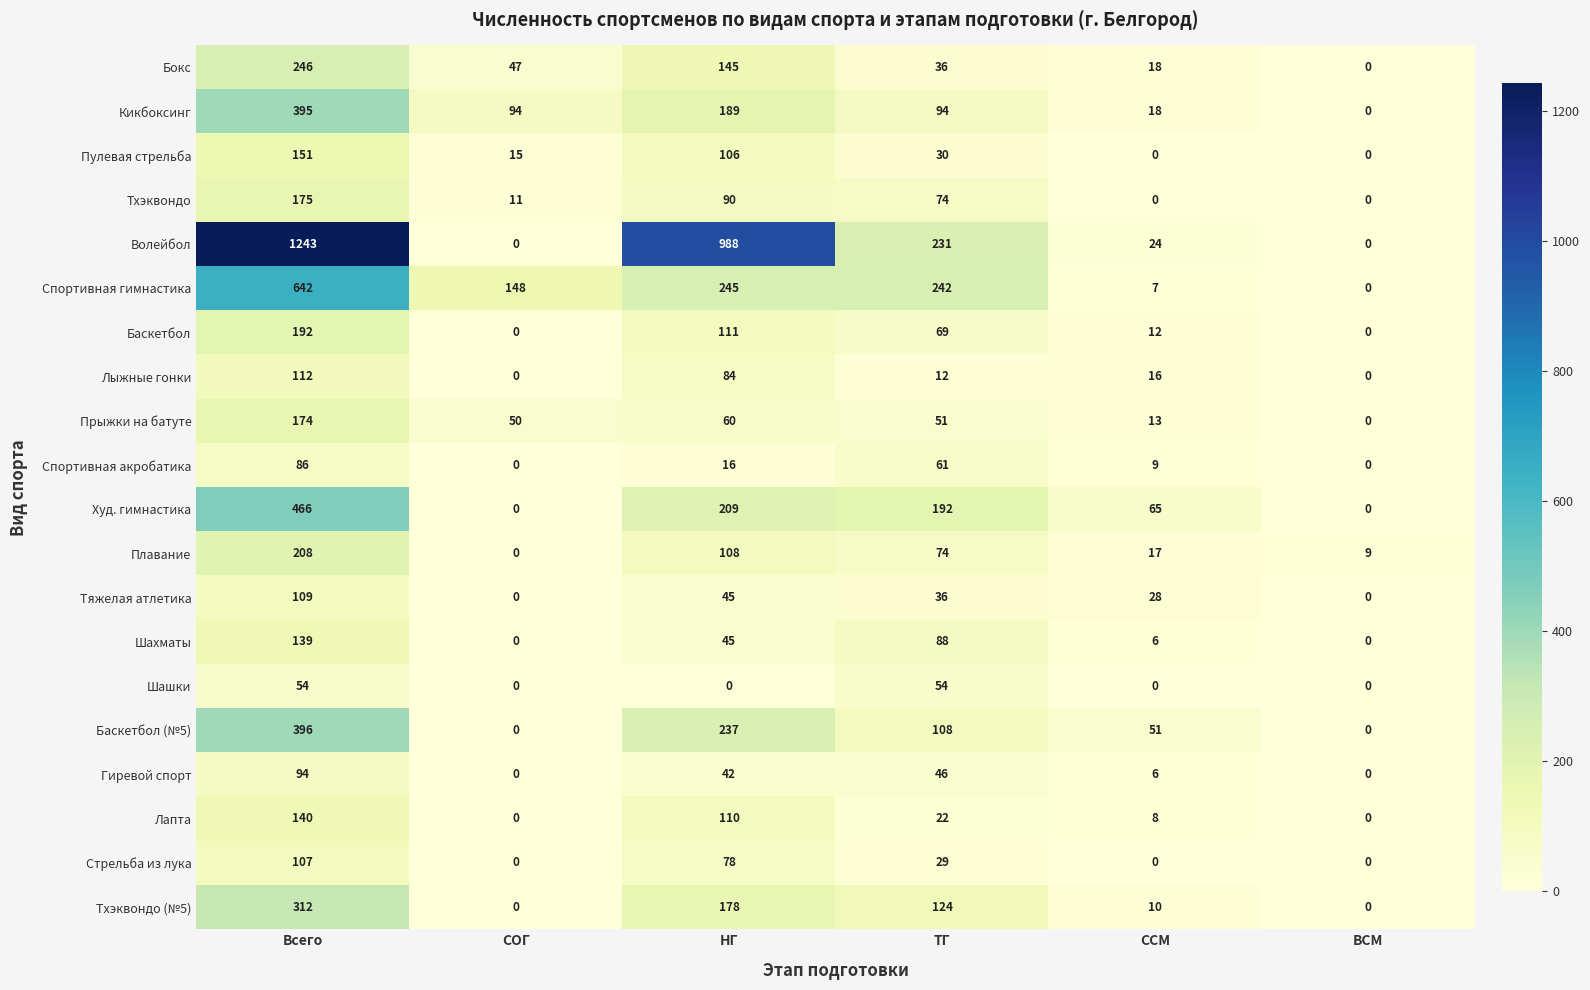

What is the sum of all Тхэквондо values?

350